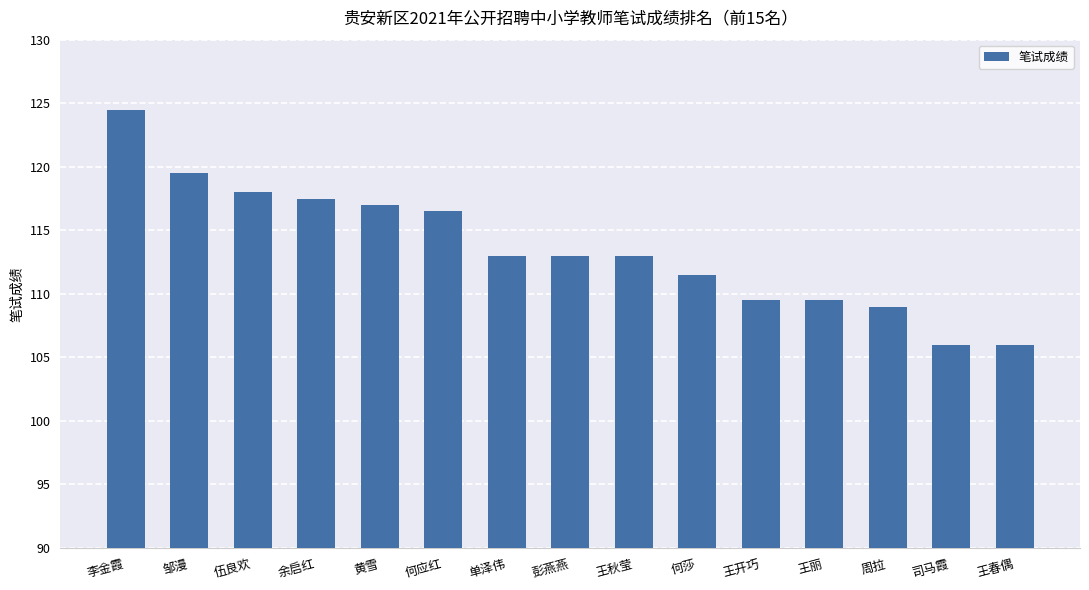

How many series are shown in this chart?

1